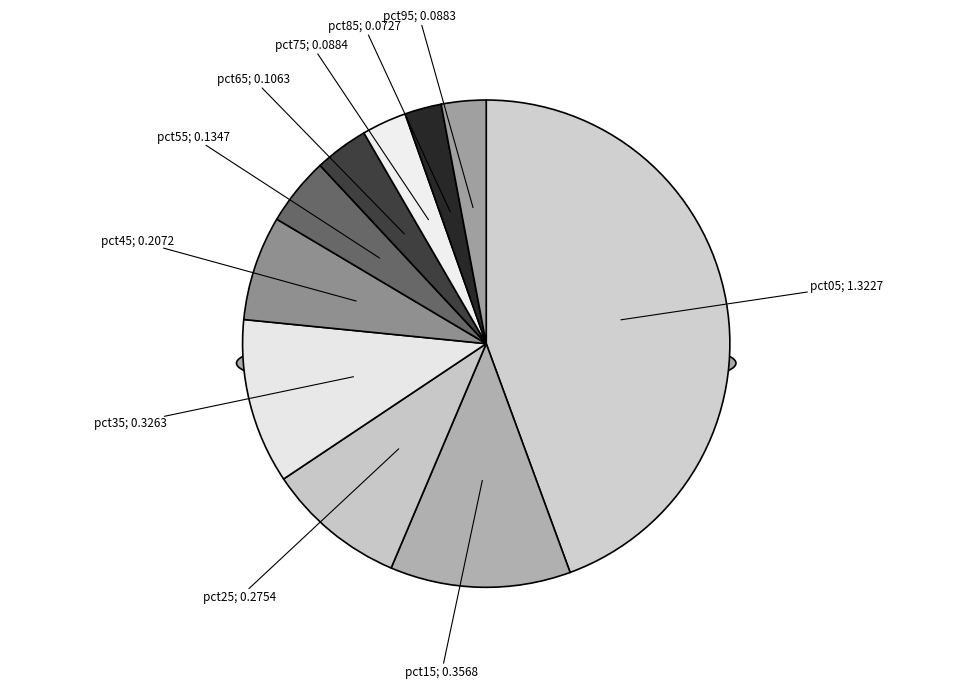

Which category has the biggest portion of the pie?

pct05